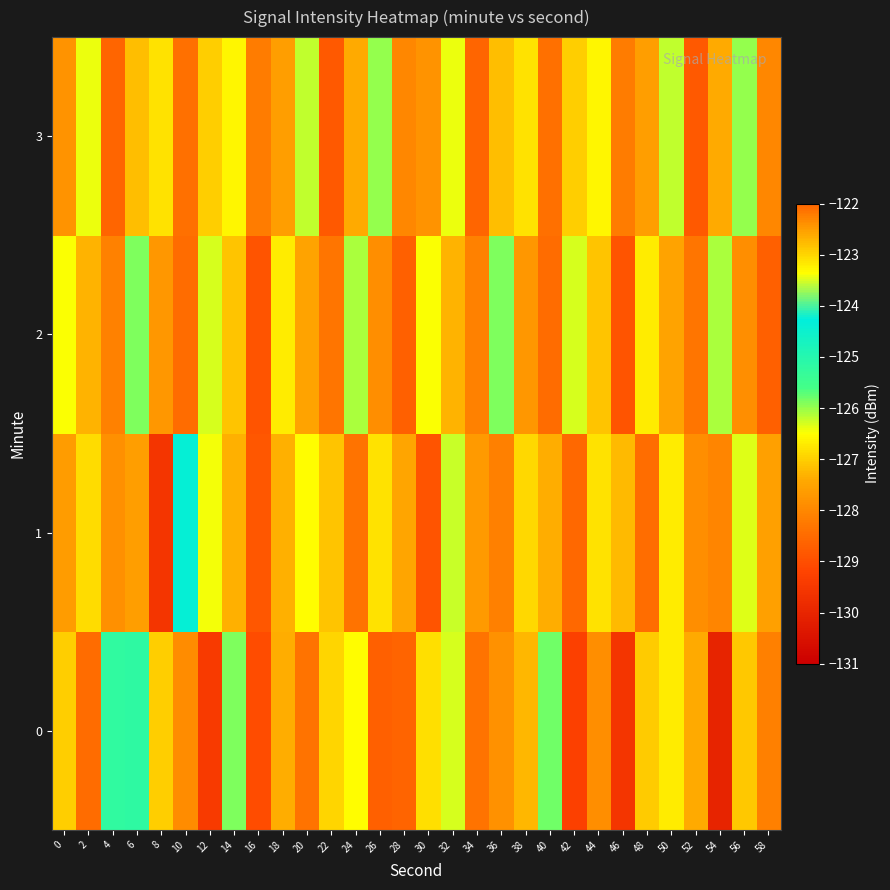

At which category is the sum across all series the highest?

6